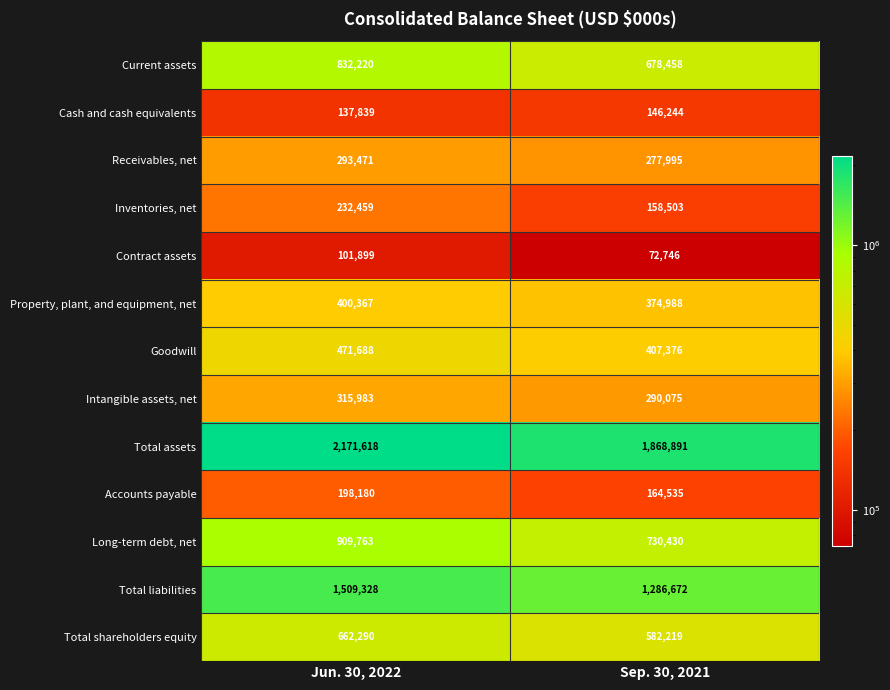

Is the value of Goodwill at Jun. 30, 2022 greater than the value of Cash and cash equivalents at Jun. 30, 2022?

Yes